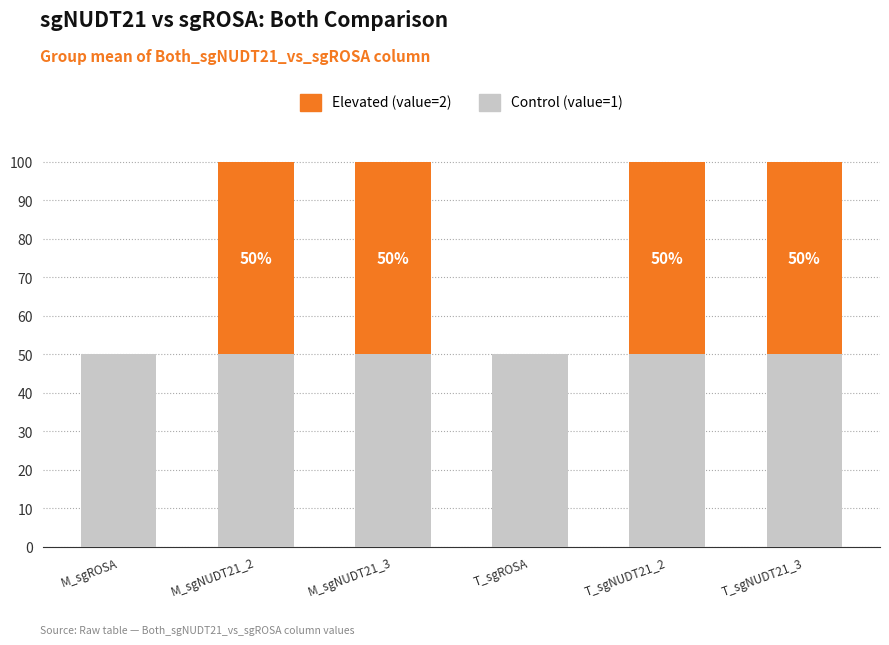

Is it true that Control (value=1) equals 50 at T_sgROSA?

True